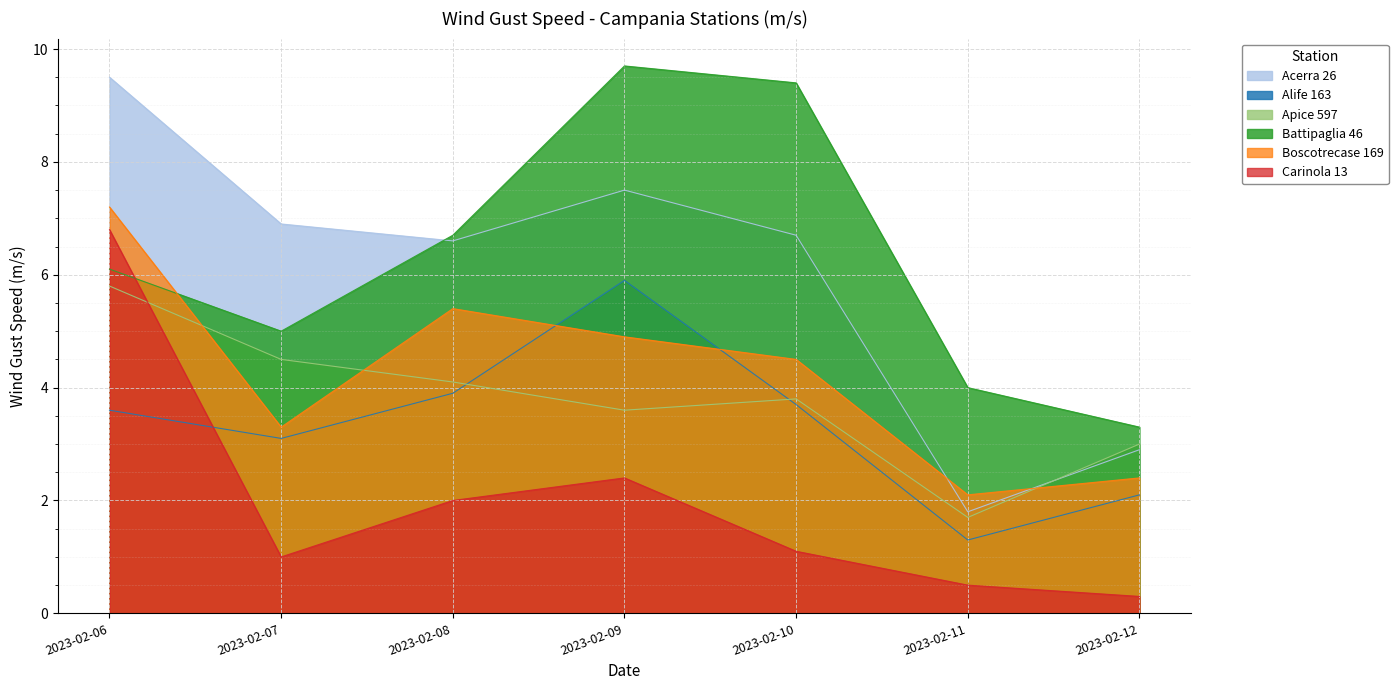

Rank the categories by Apice 597 value from highest to lowest.

2023-02-06, 2023-02-07, 2023-02-08, 2023-02-10, 2023-02-09, 2023-02-12, 2023-02-11